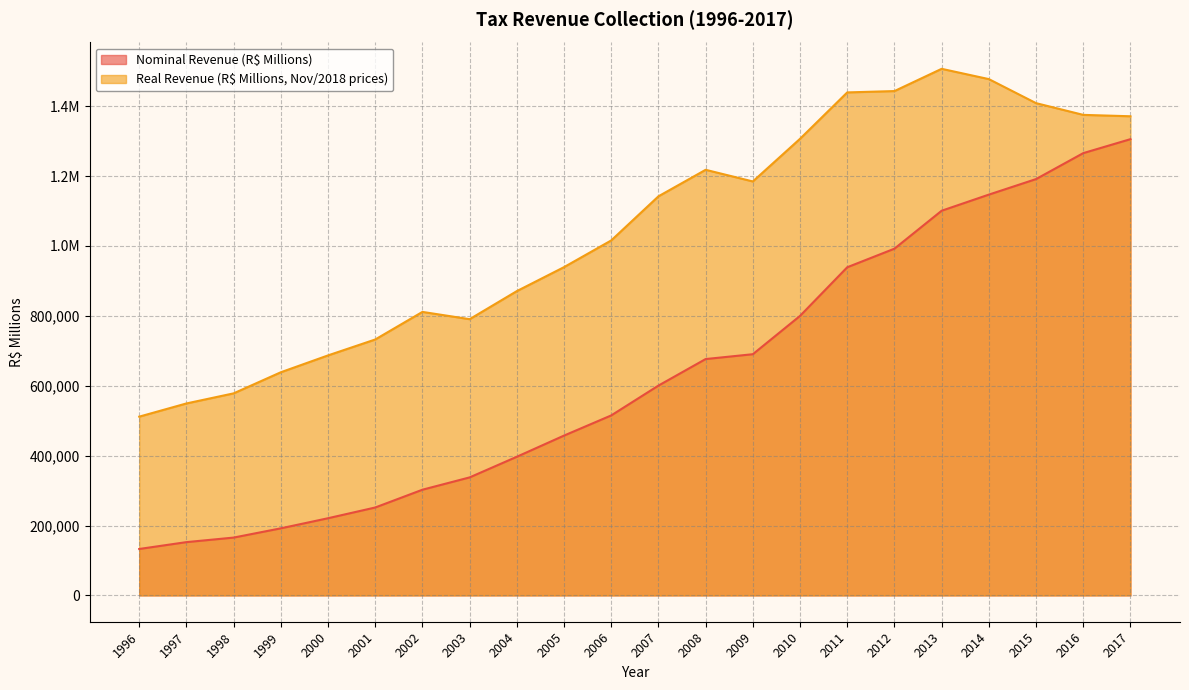

Which series changed the most between 1997 and 1998?

Real Revenue (R$ Millions, Nov/2018 prices)